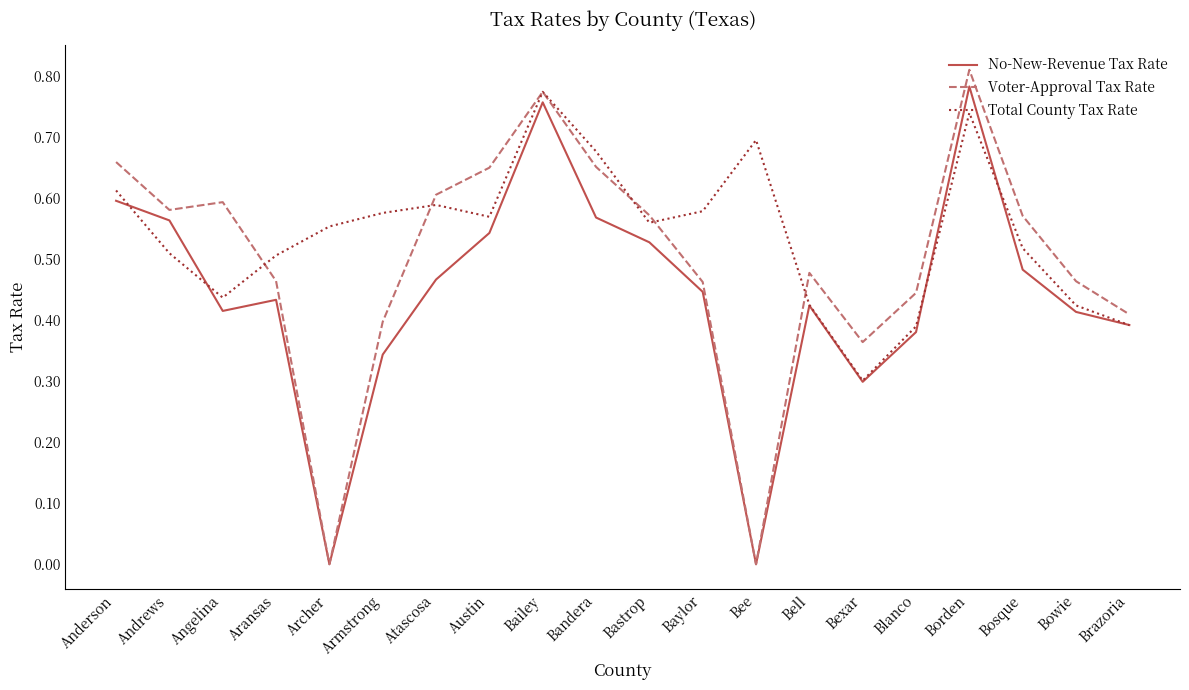

How many series are shown in this chart?

3